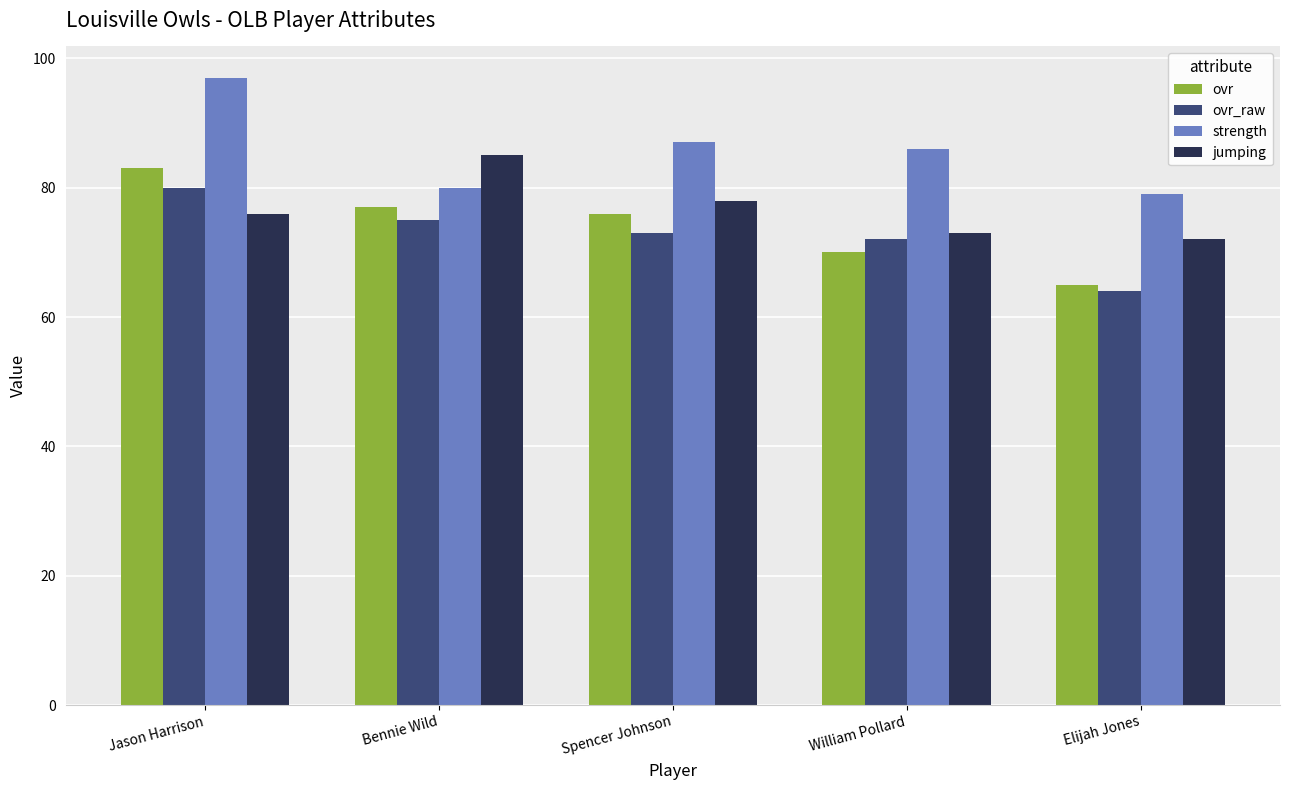

Rank the categories by strength value from highest to lowest.

Jason Harrison, Spencer Johnson, William Pollard, Bennie Wild, Elijah Jones